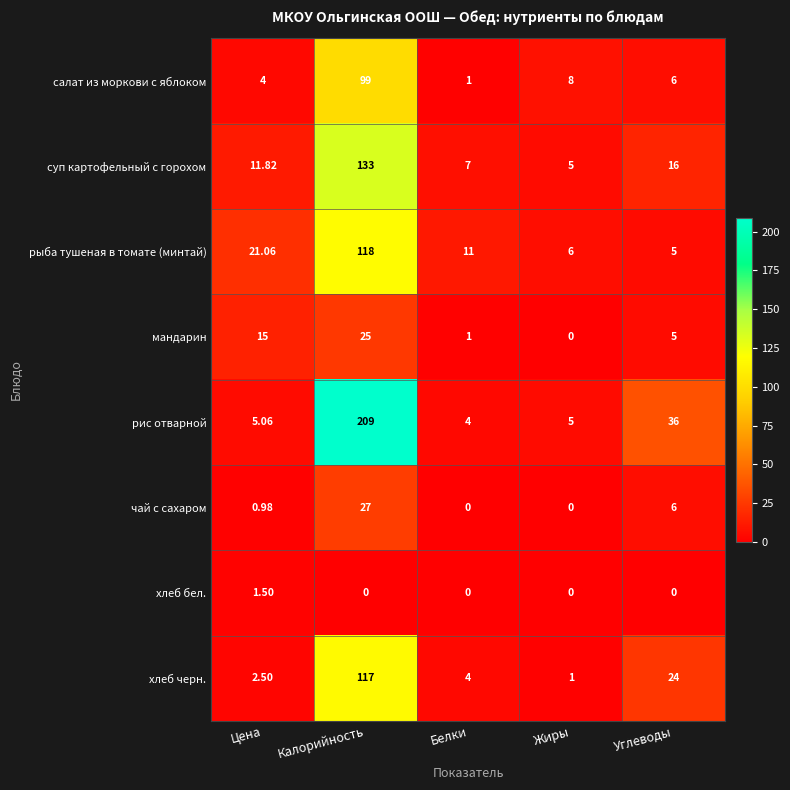

At which label does хлеб черн. reach its minimum?

Жиры